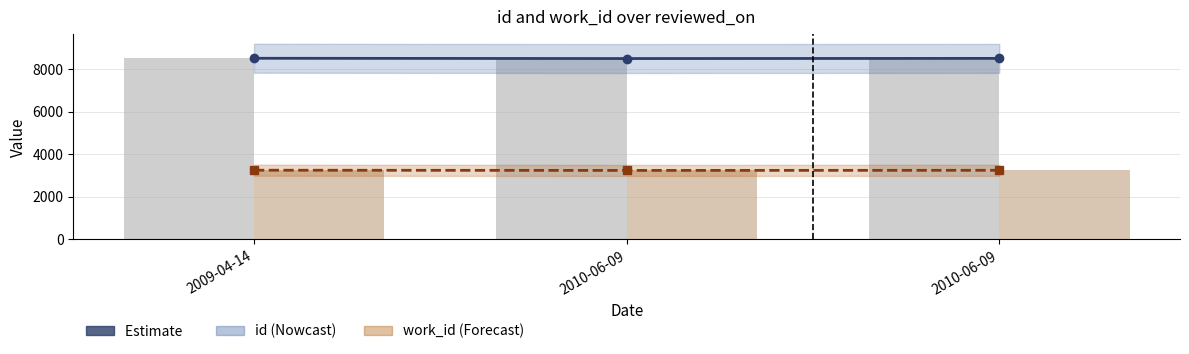

Reading left to right, list all the values displayed in this chart.

id: 2009-04-14=8506	2010-06-09=8493	2010-06-09=8501
work_id: 2009-04-14=3251	2010-06-09=3241	2010-06-09=3247